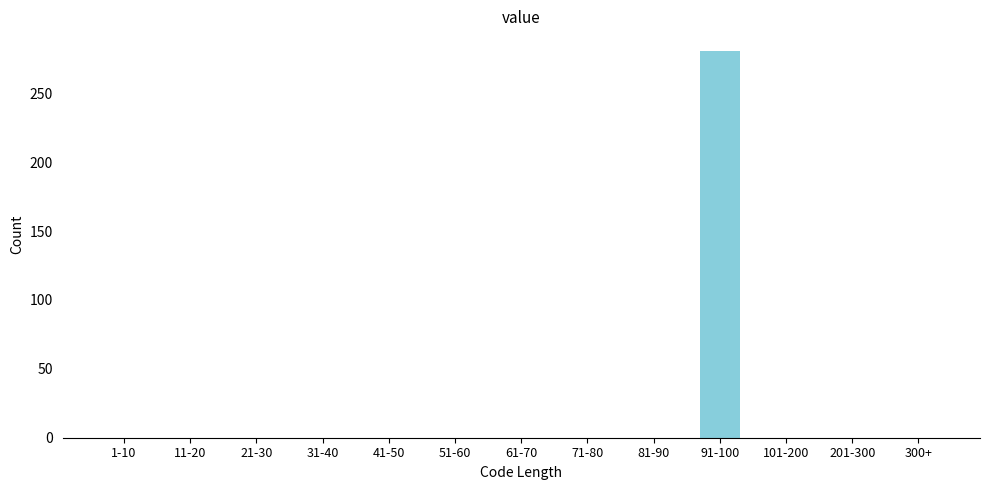

Reading right to left, extract all data points from this chart.

300+=0	201-300=0	101-200=0	91-100=281	81-90=0	71-80=0	61-70=0	51-60=0	41-50=0	31-40=0	21-30=0	11-20=0	1-10=0